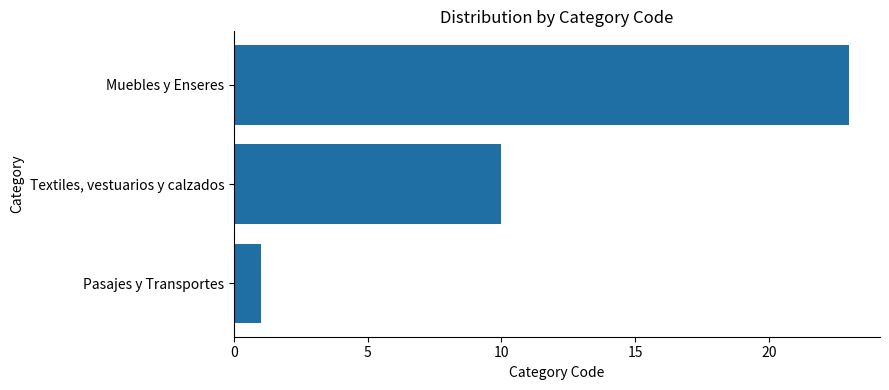

Rank the categories by value from highest to lowest.

Muebles y Enseres, Textiles, vestuarios y calzados, Pasajes y Transportes